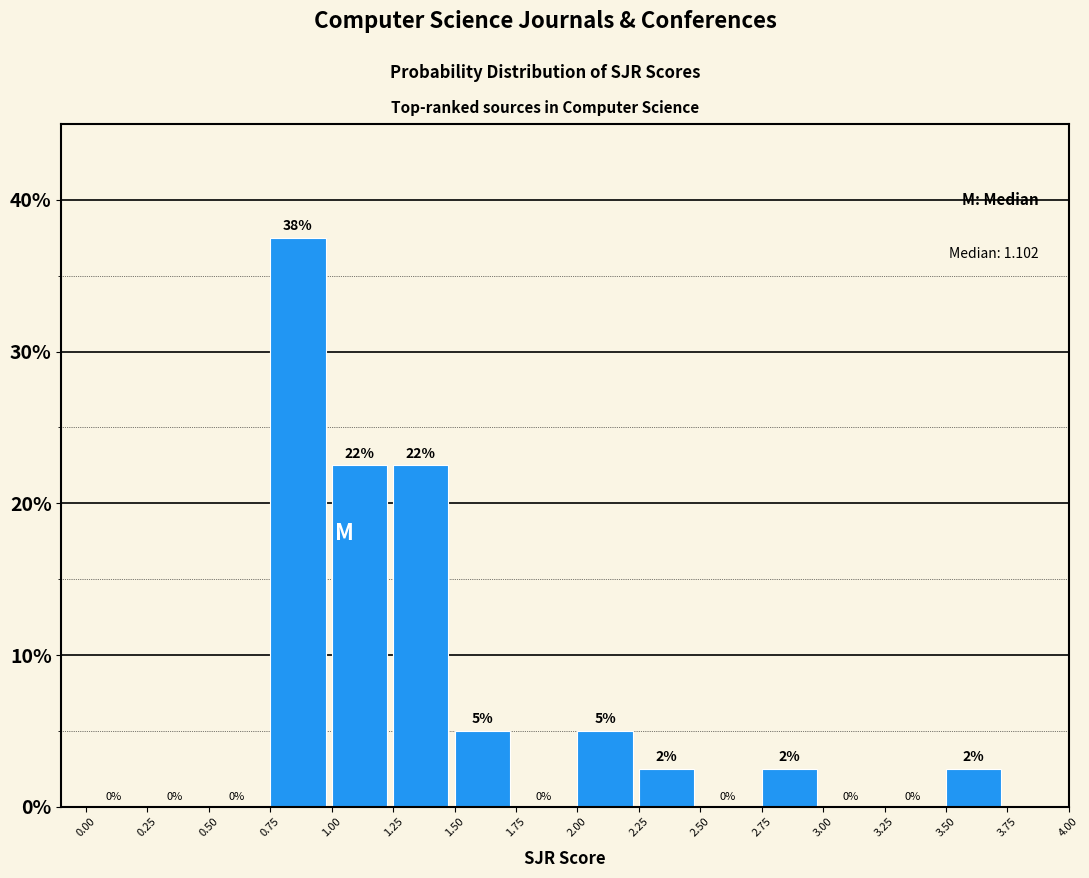

Over which range of the x-axis is the bar tallest?

0.75 to 1.00